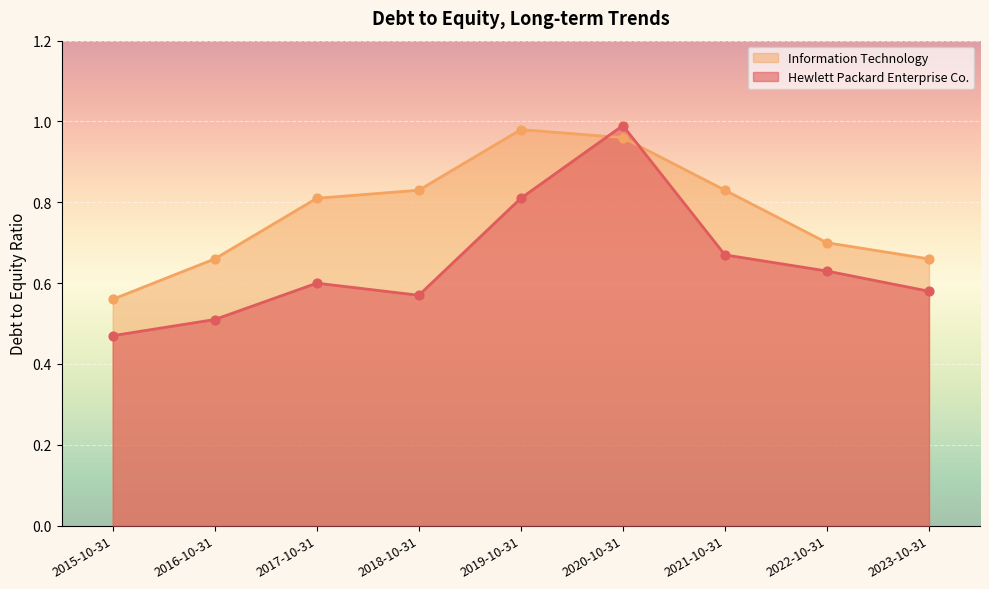

At how many categories does at least one series exceed 0?

9